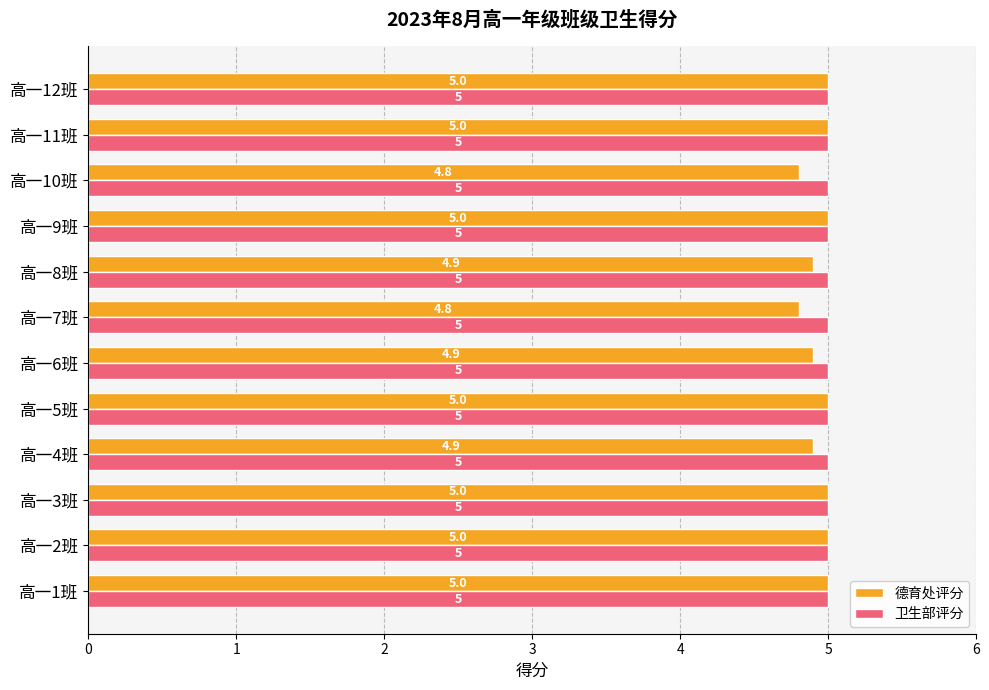

What is the sum of the 卫生部评分 values at 高一1班 and 高一9班?

10.0